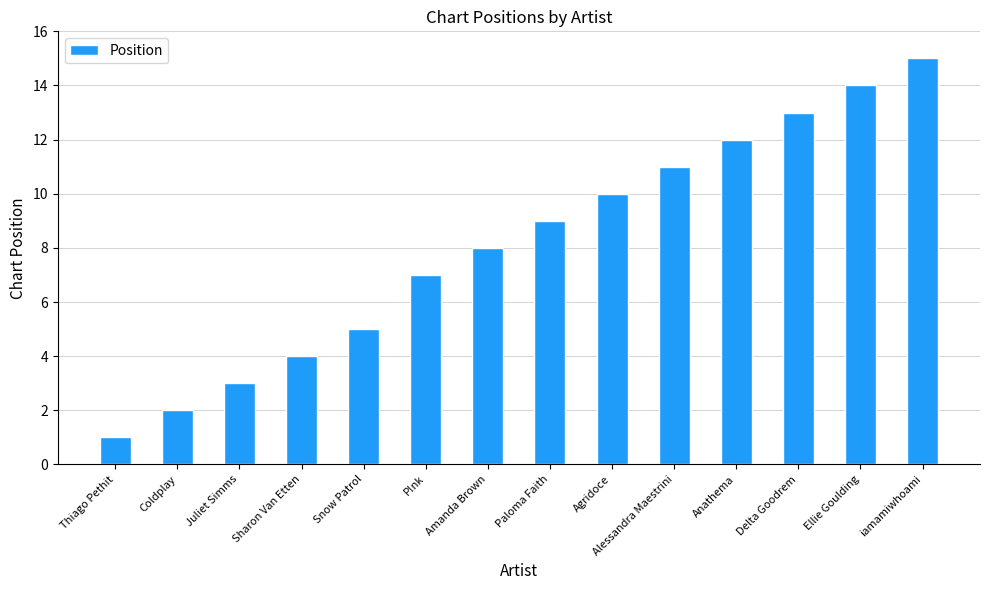

How many distinct data groups are displayed?

1